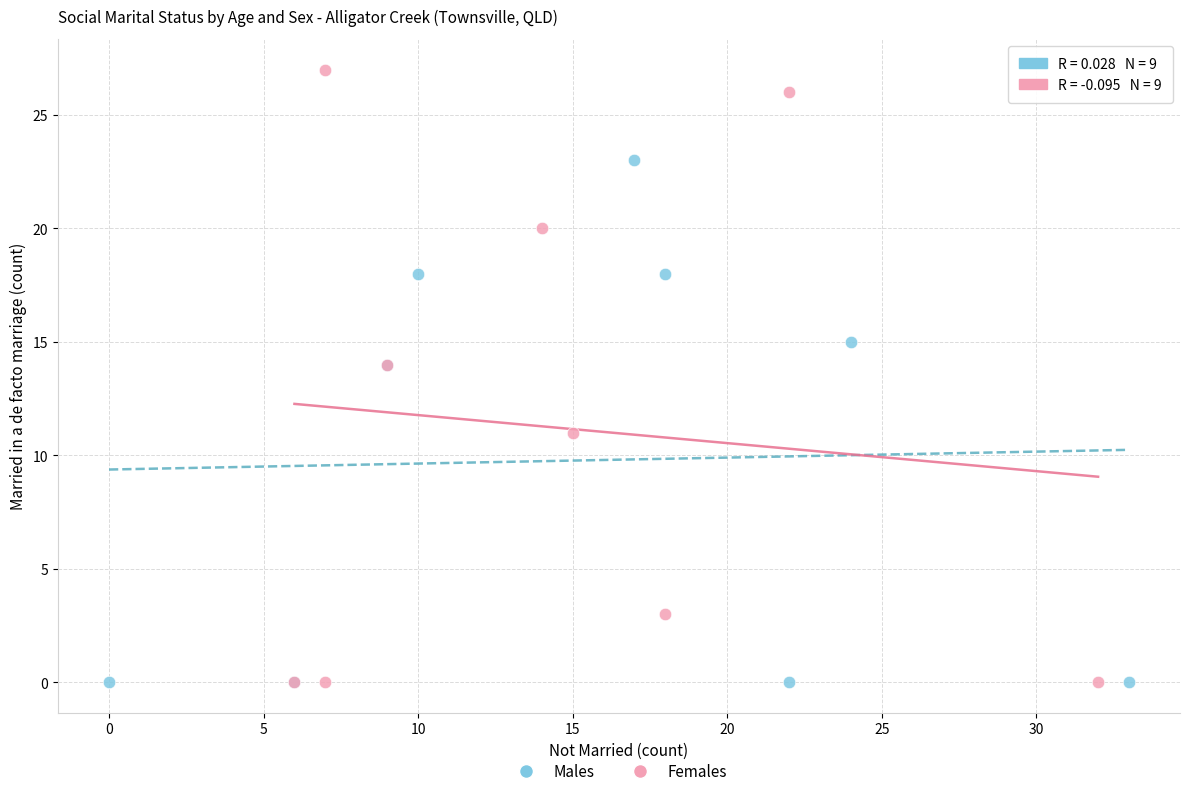

Which series reaches the maximum Y coordinate?

Females